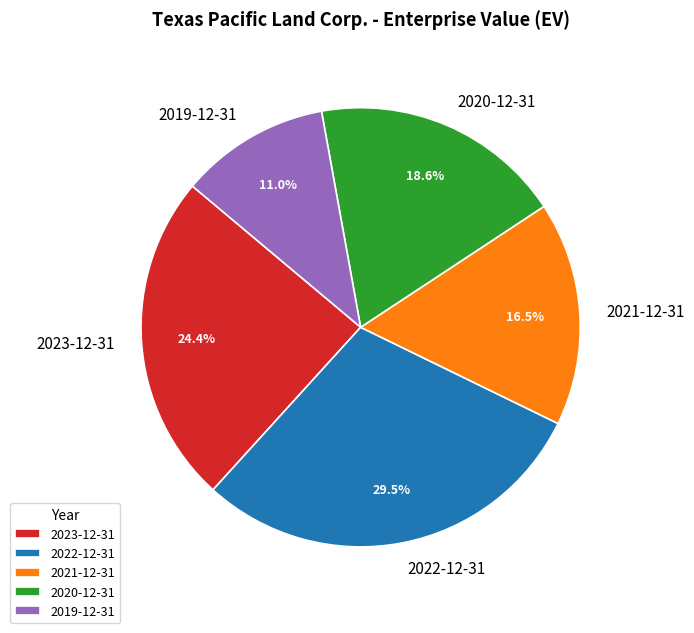

How much of the chart is everything except 2023-12-31?

75.6%